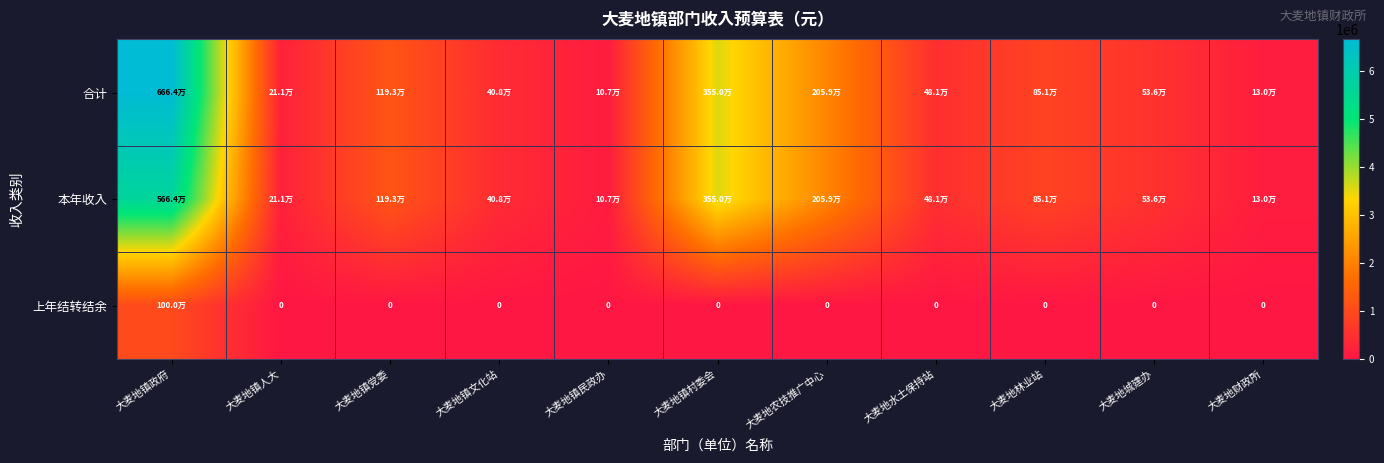

What is the difference between the 本年收入 values at 大麦地镇文化站 and 大麦地林业站?

442092.7